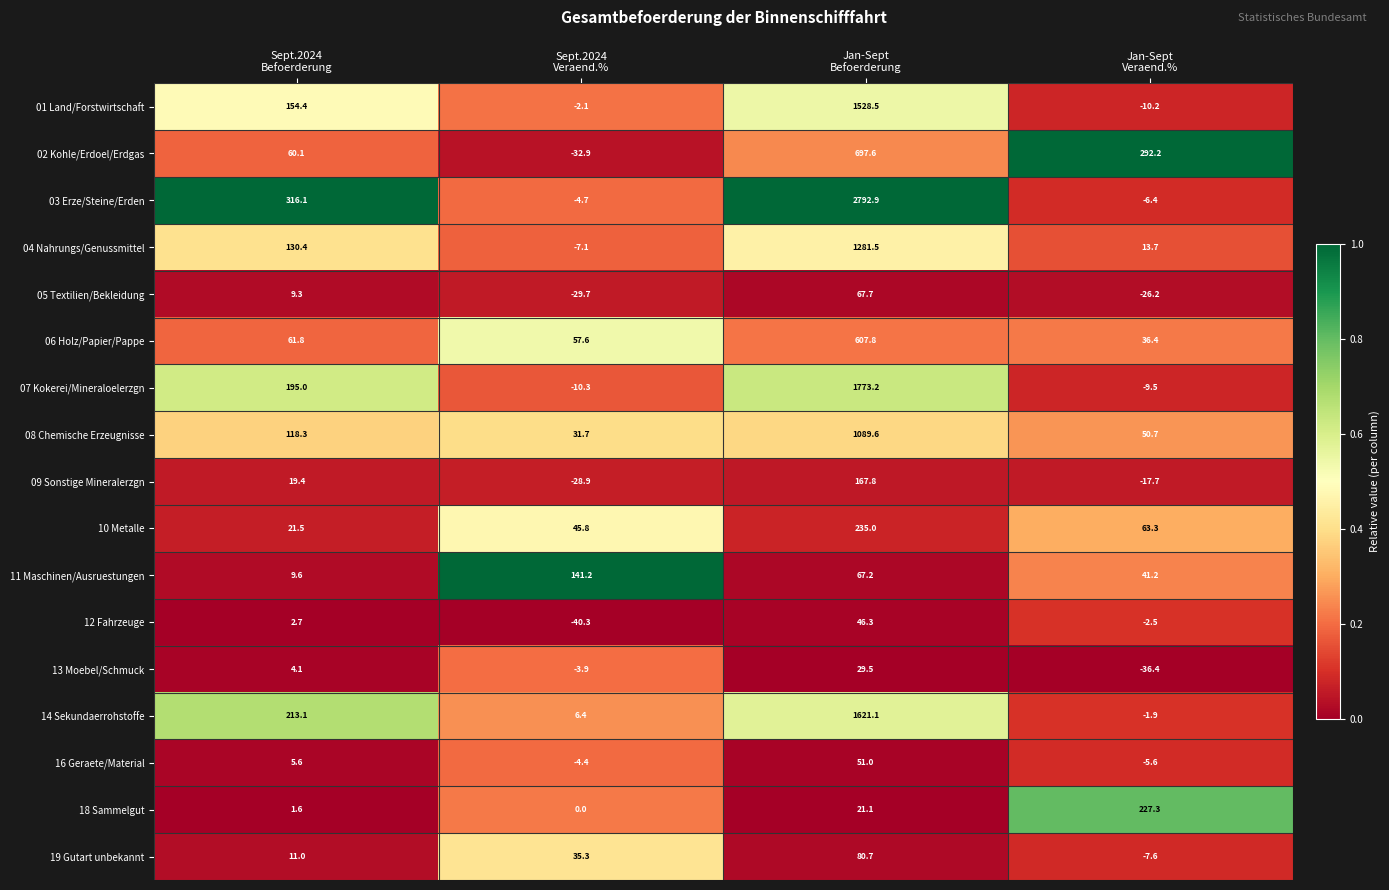

What is the maximum value shown in the chart?

2792.9